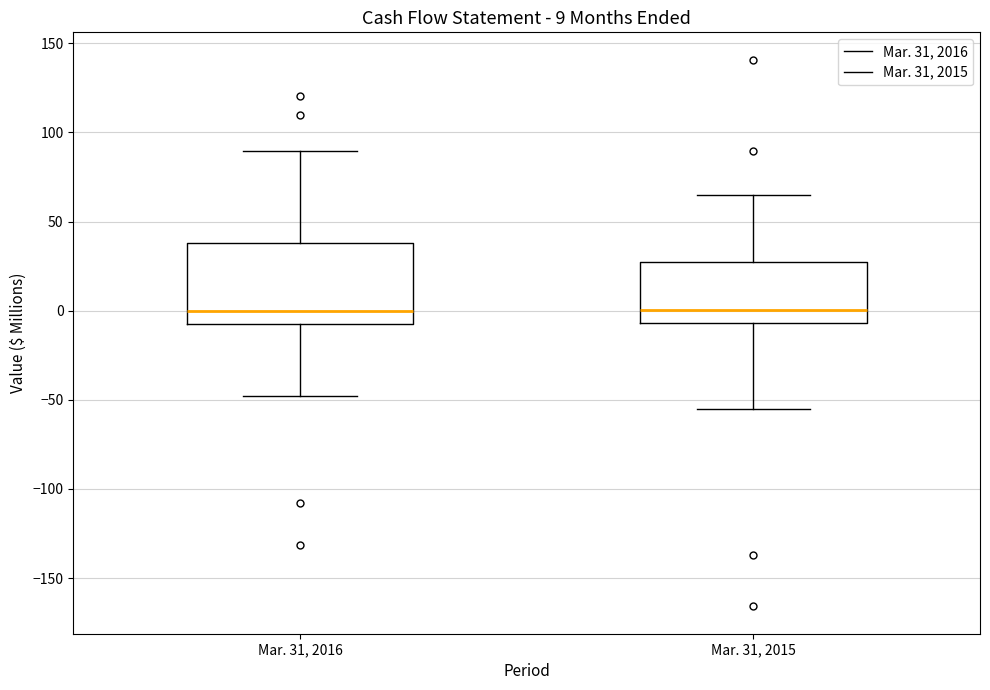

Which box is the tallest, from its lower edge to its upper edge?

Mar. 31, 2016